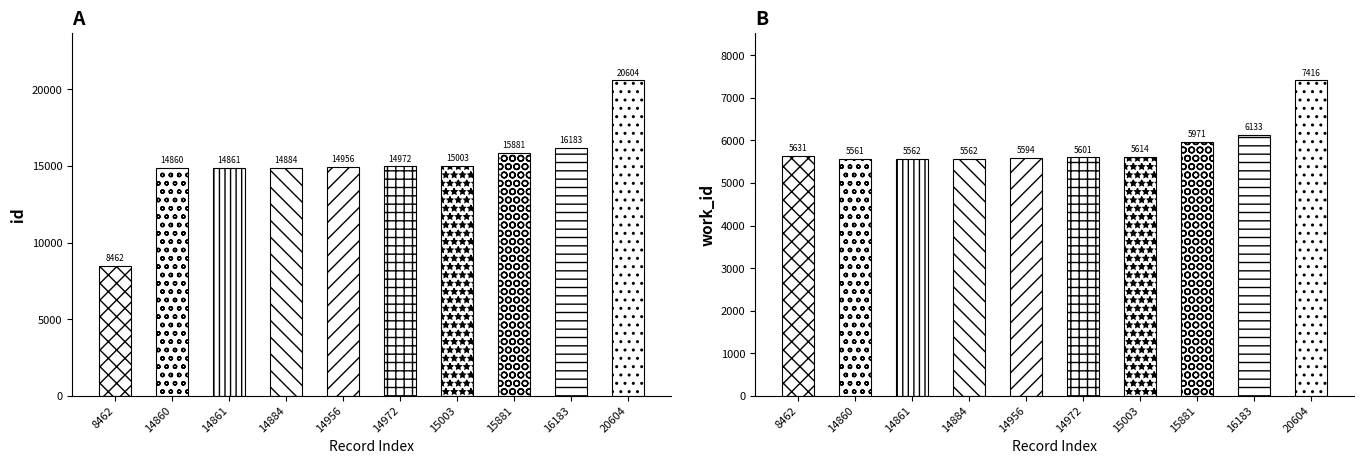

What is the minimum value for id?

8462